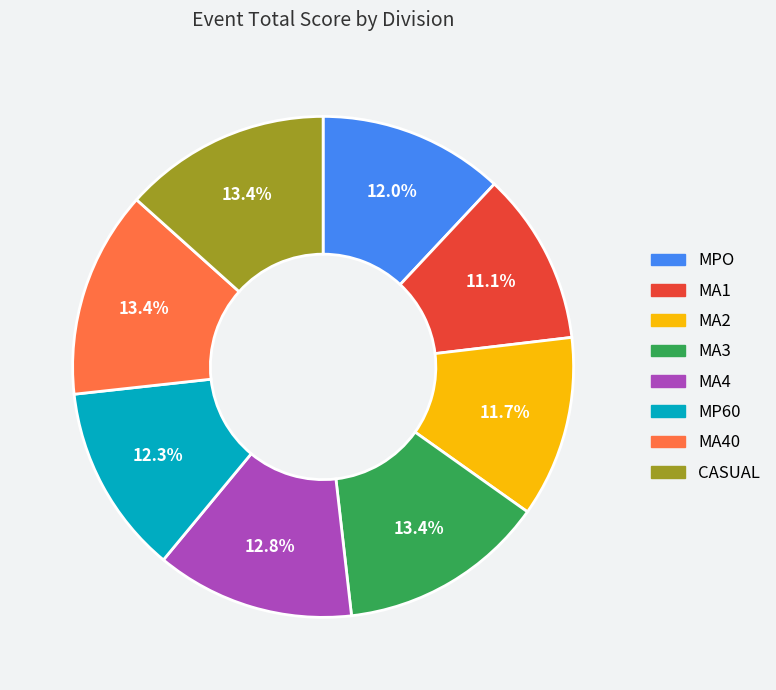

Is there a majority slice in this chart?

No